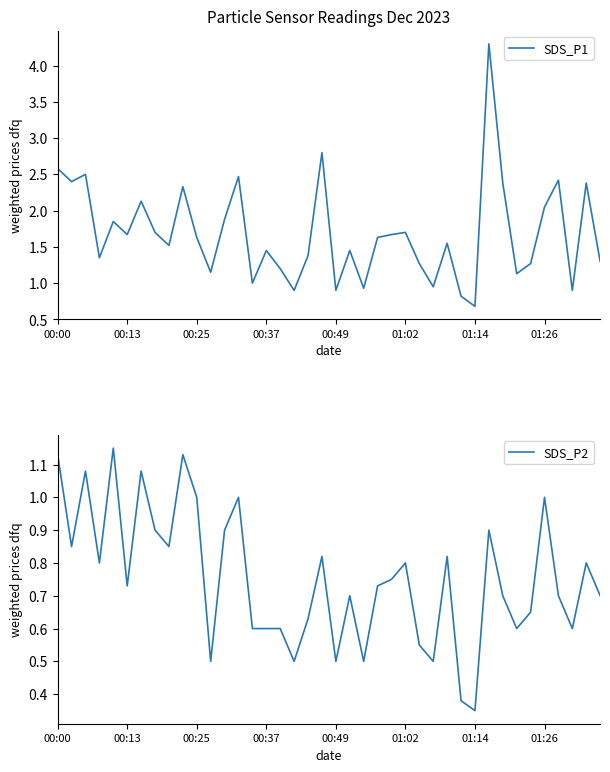

What is the spread (max minus min) of values at 27?

0.4